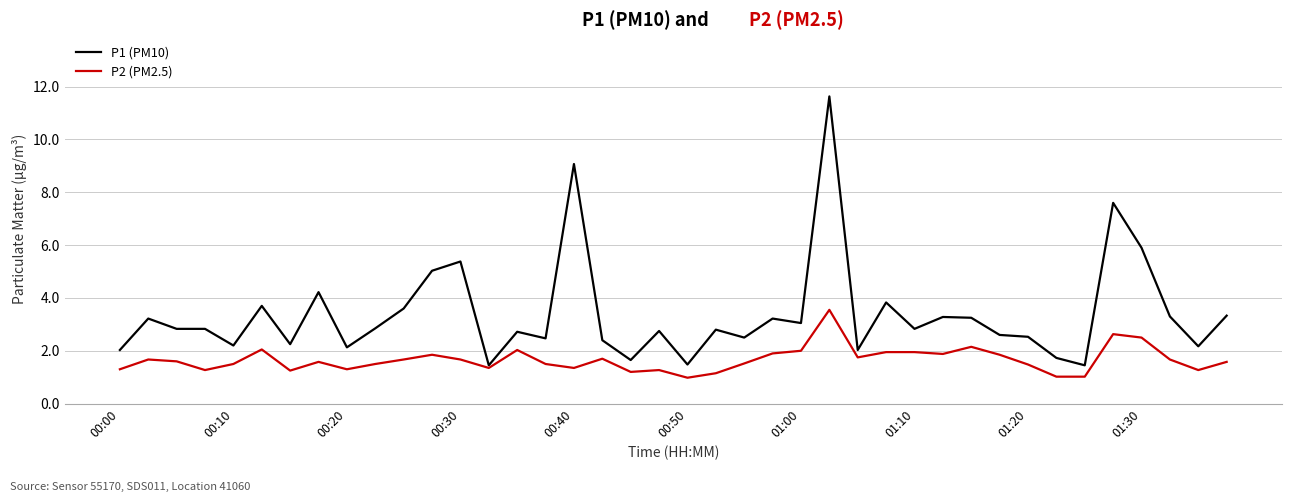

What is the lowest value of the P2 (PM2.5) series?

1.0